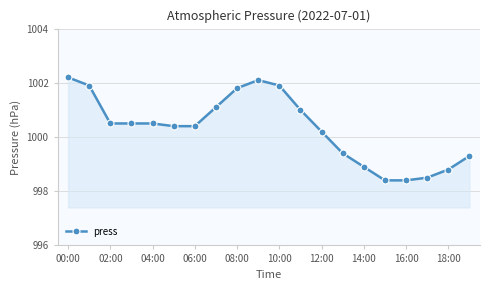

What is the value of the 20th point from the left?

999.3